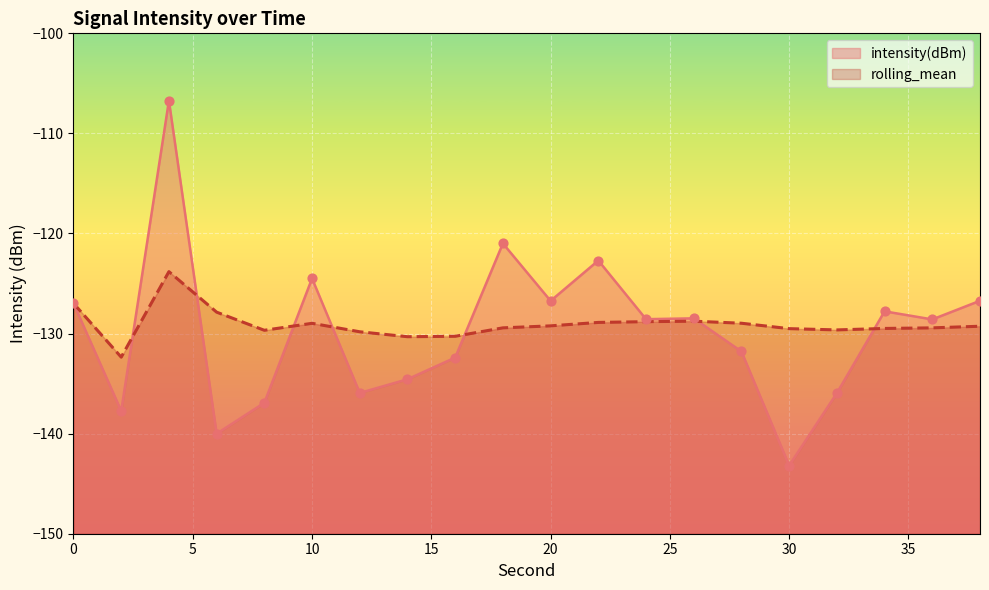

Which series reaches the minimum Y coordinate?

intensity(dBm)